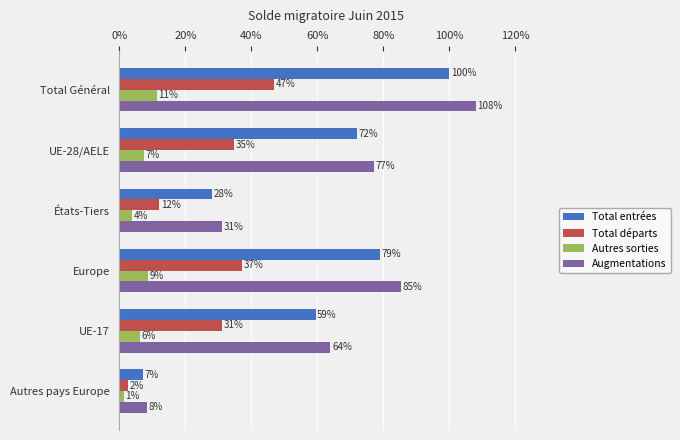

What are all the series names shown in the legend?

Total entrées, Total départs, Autres sorties, Augmentations